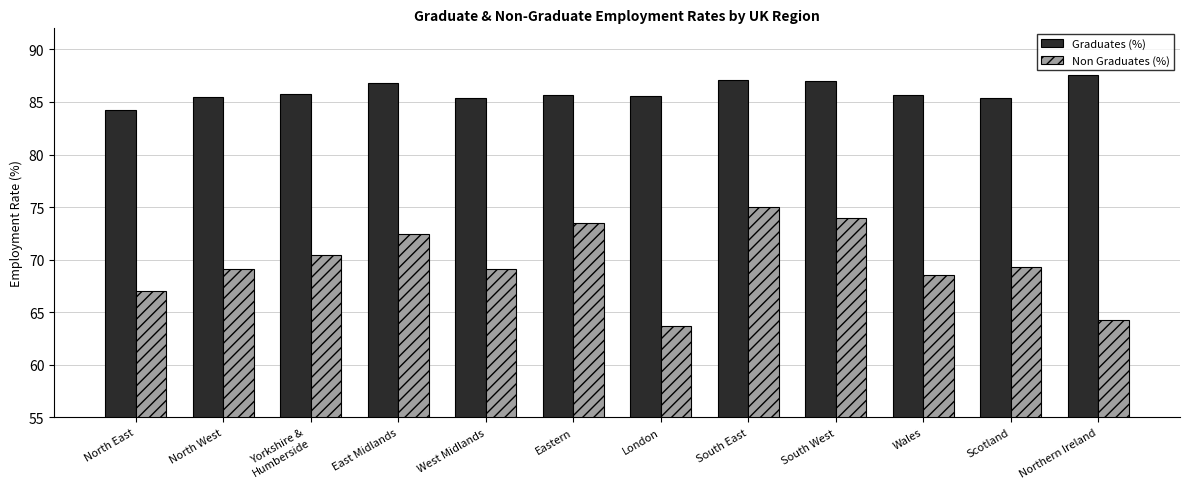

How many groups of bars are there?

12